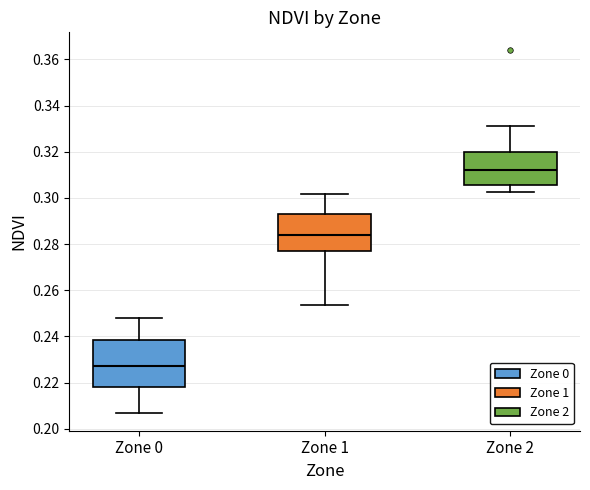

Reading left to right, read every box against the y-axis: the position of its median line, the range the box covers, and the ends of its whiskers. The values are not printed on the chart, so give them approximately, as read against the axis.

Zone 0: median 0.228, box 0.218 to 0.238, whiskers 0.208 to 0.248
Zone 1: median 0.284, box 0.278 to 0.294, whiskers 0.254 to 0.302
Zone 2: median 0.312, box 0.306 to 0.320, whiskers 0.302 to 0.332